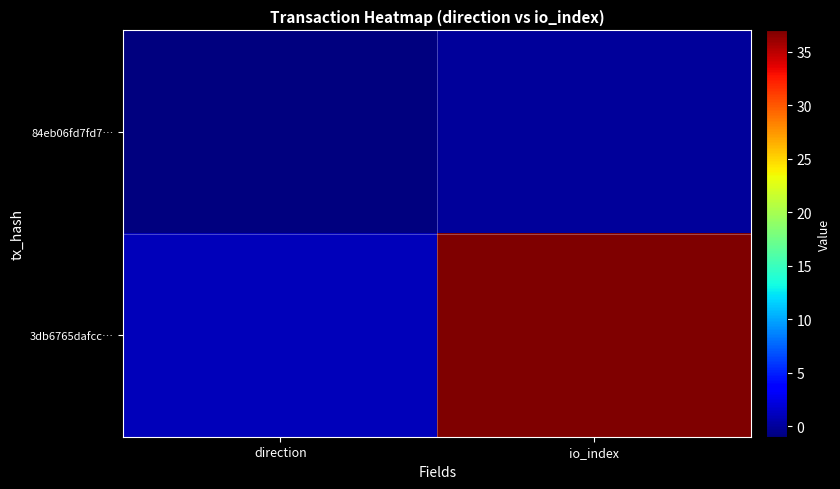

Which series changed the most between direction and io_index?

3db6765dafcc…